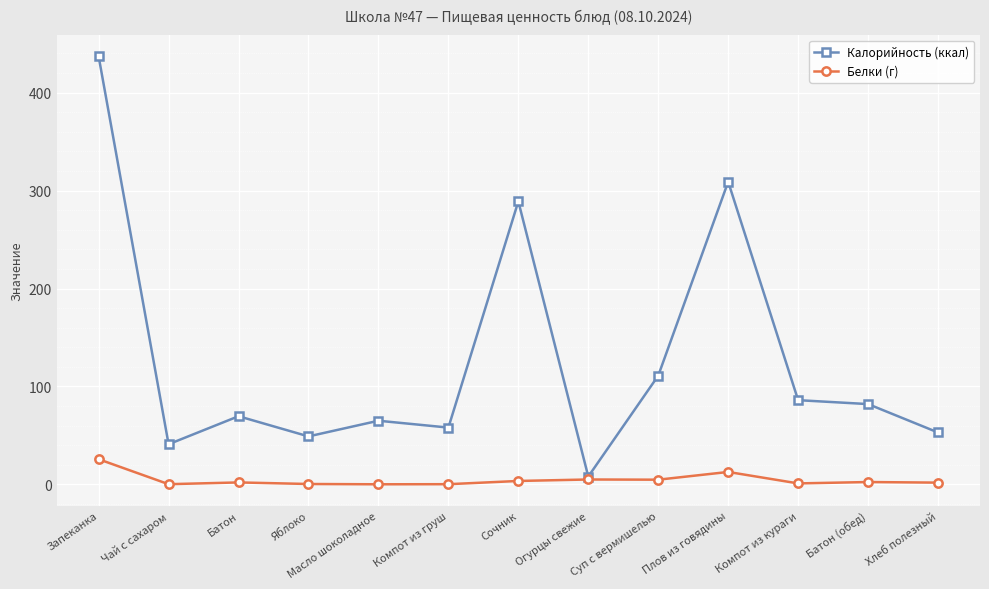

At which label is Калорийность (ккал) closest to 222?

Сочник